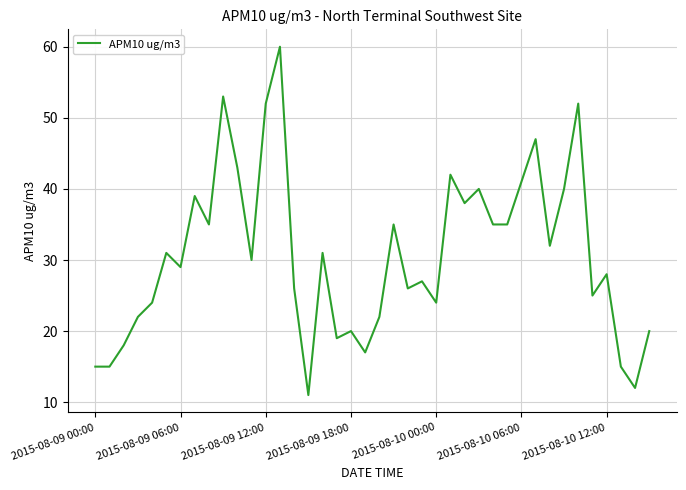

What is the difference between the maximum and minimum values?

49